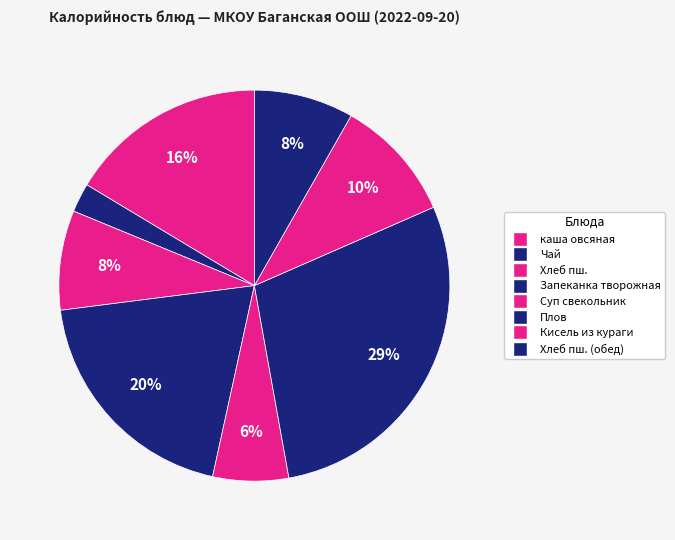

Count the number of slices in the pie.

8